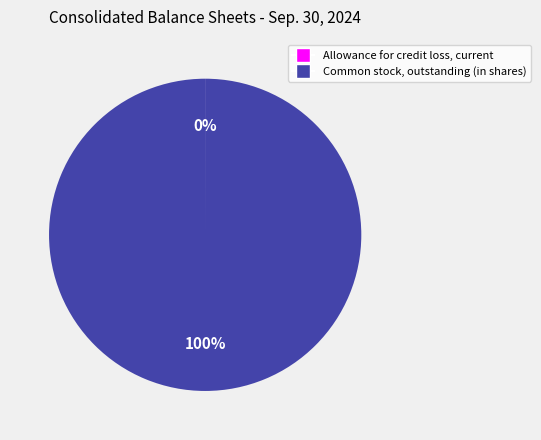

Which slice is the largest?

Common stock, outstanding (in shares)